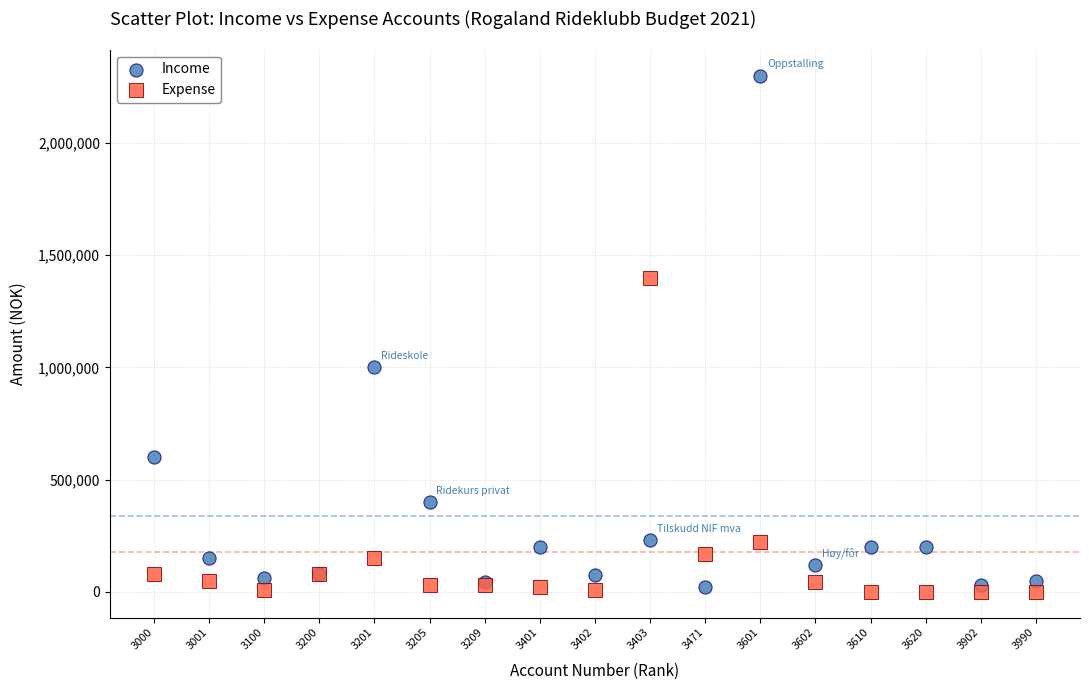

Which series reaches the maximum Y coordinate?

Income